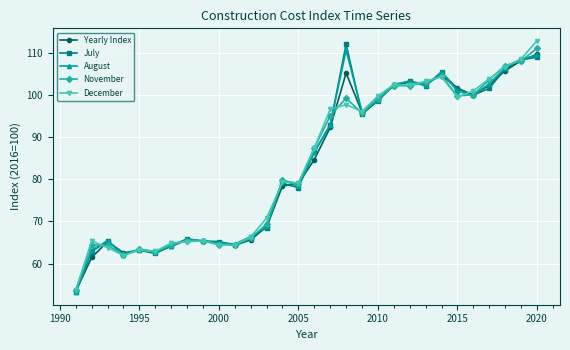

True or false: July has more than 2 points higher than both neighbors.

True